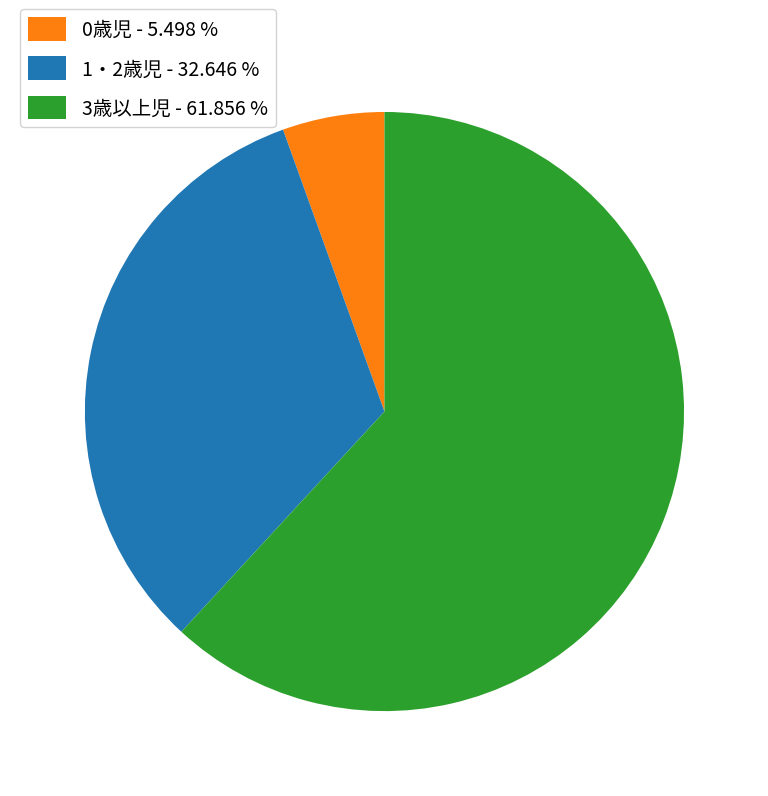

How many slices are in this pie chart?

3